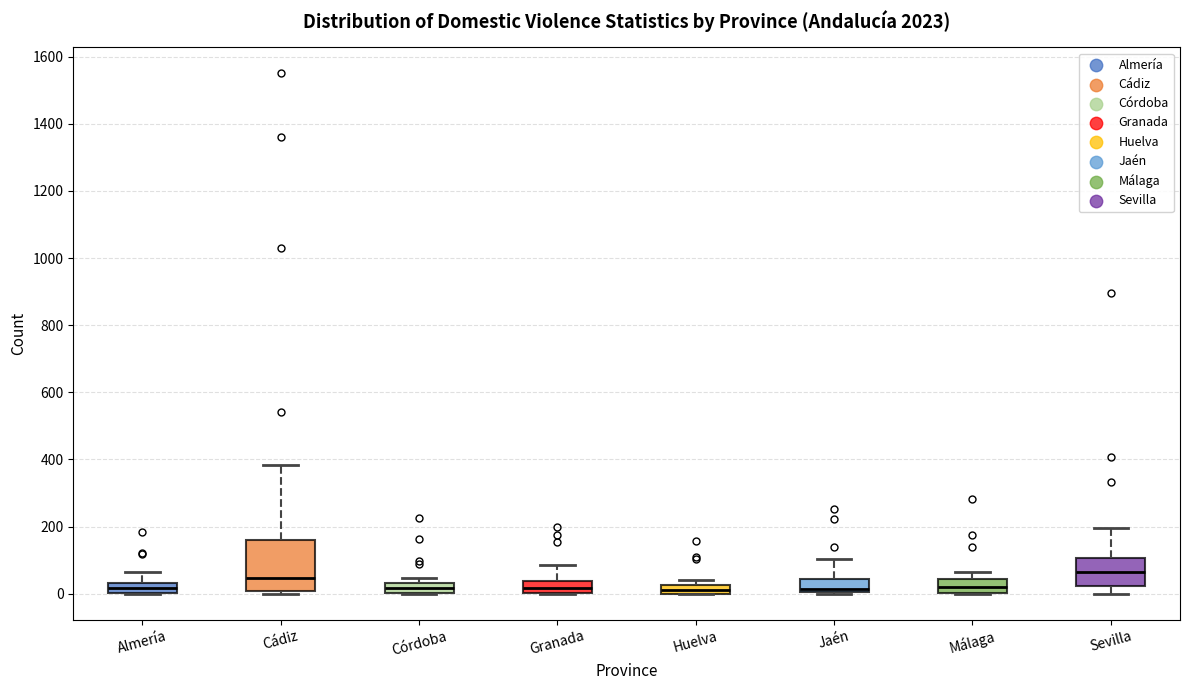

Where does the median line of the box for Almería sit on the y-axis? The values are not printed on the chart, so give them approximately, as read against the axis.

20